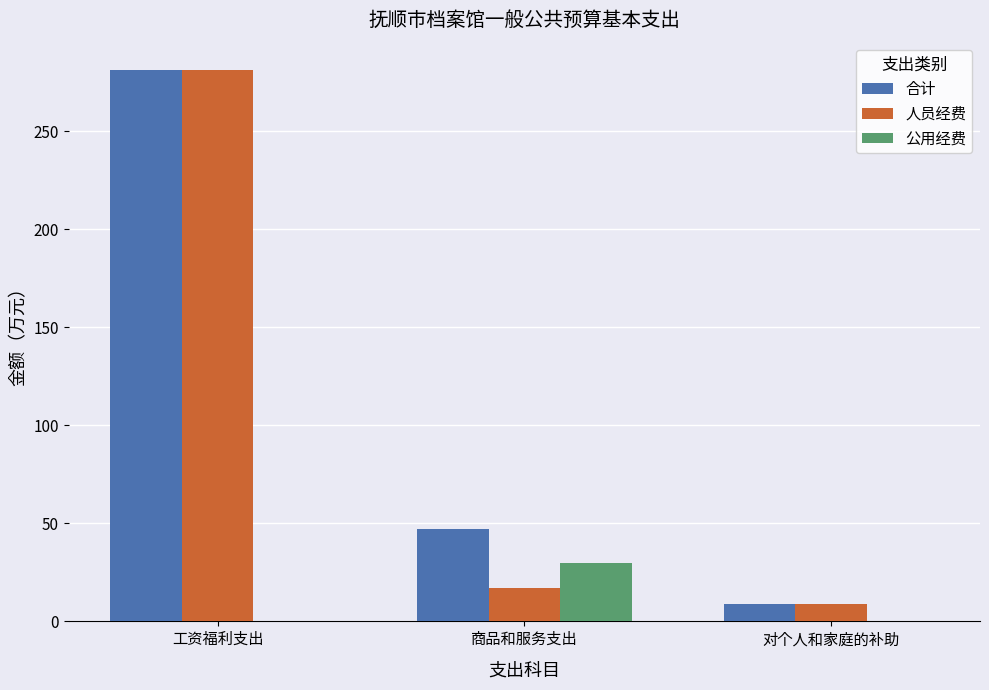

Is it true that 合计 equals 8.8 at 对个人和家庭的补助?

True